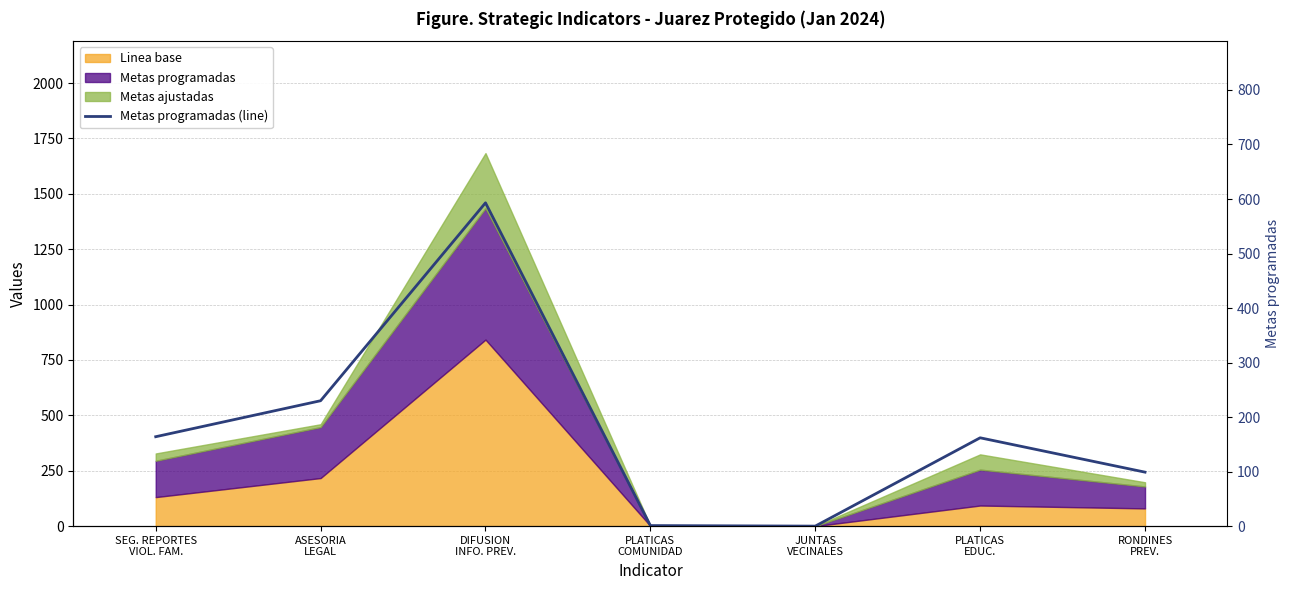

Reading left to right, what are all the values shown in this chart?

SEG. REPORTES
VIOL. FAM.=164	ASESORIA
LEGAL=230	DIFUSION
INFO. PREV.=593	PLATICAS
COMUNIDAD=1	JUNTAS
VECINALES=0	PLATICAS
EDUC.=162	RONDINES
PREV.=99